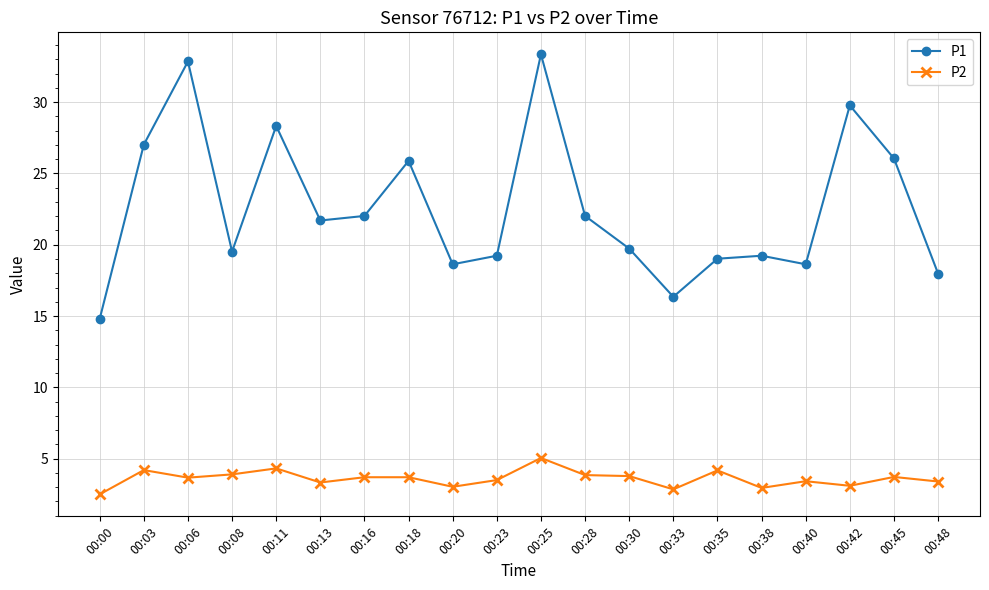

Does the chart display data point markers on the line(s)?

Yes